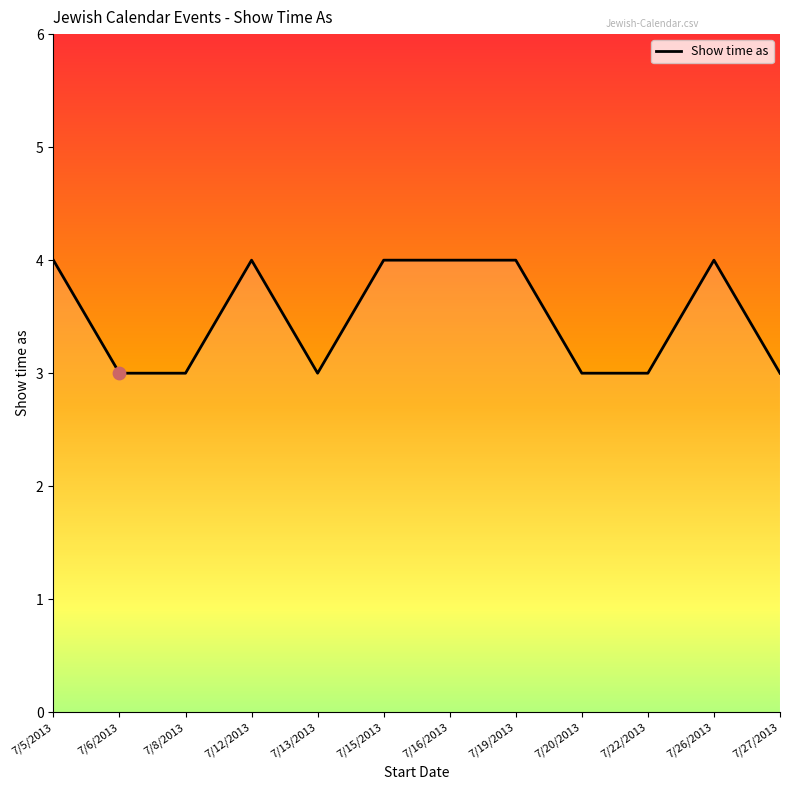

Approximately how many times larger is the value at 7/6/2013 compared to 7/27/2013?

1.0